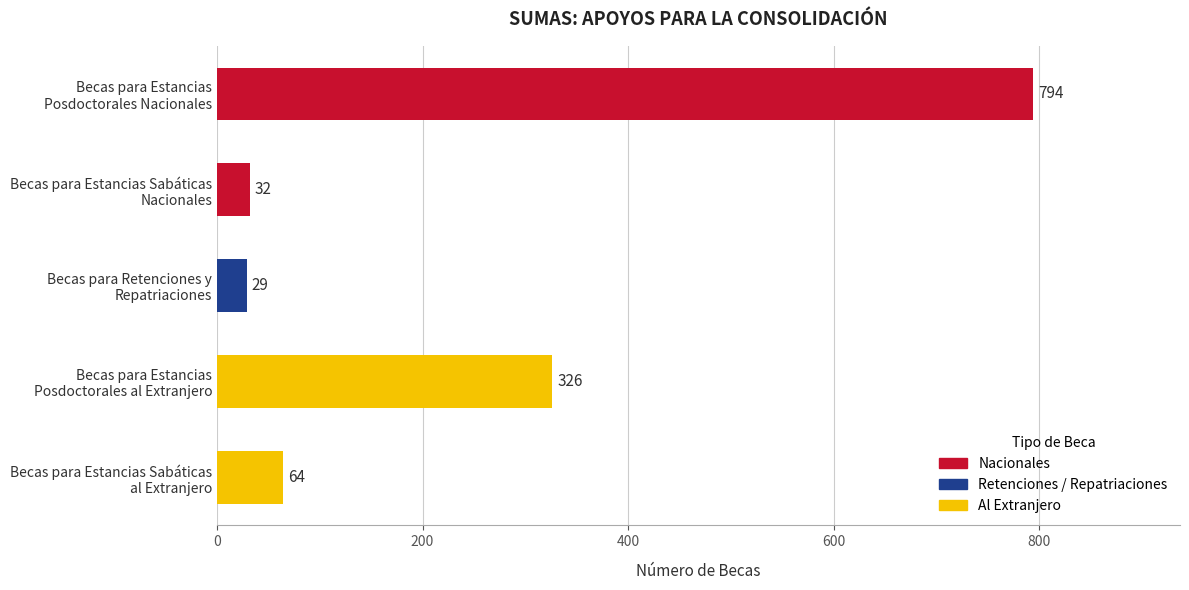

How many bars are there in total?

5